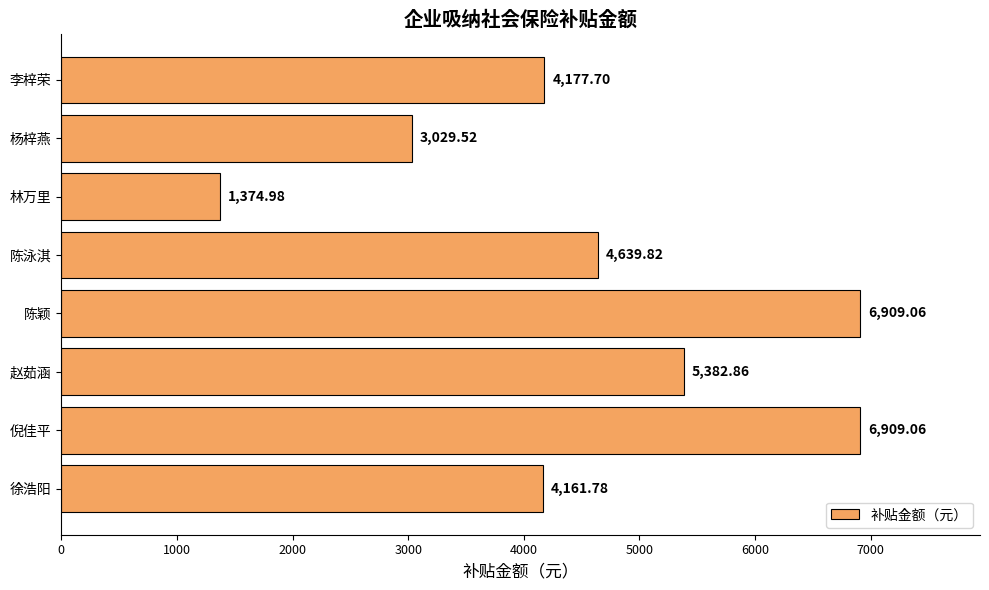

Count the number of data series in this chart.

1